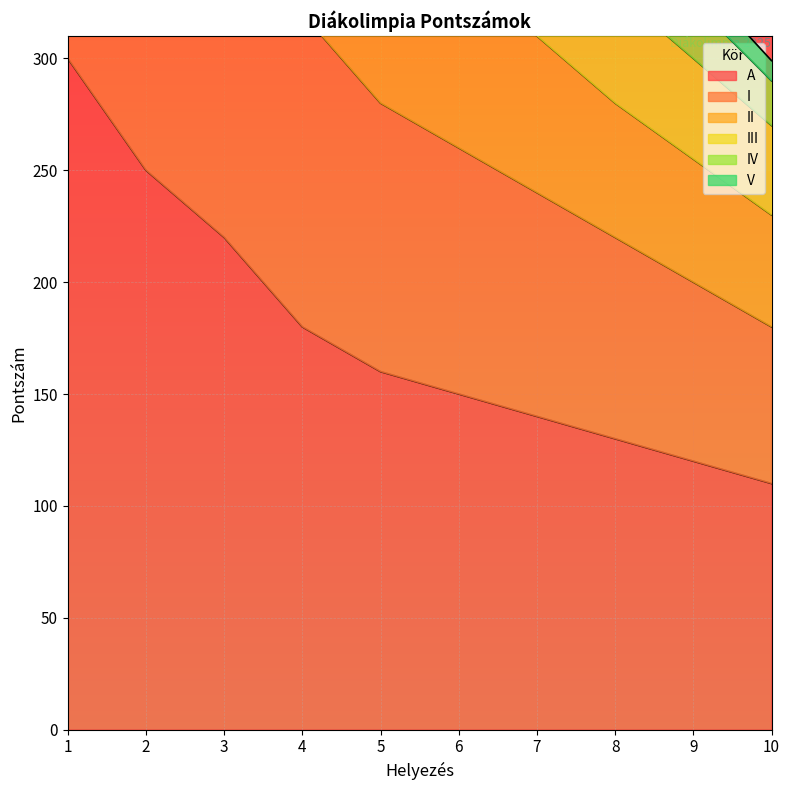

The value of A at 7 is 236. True or false?

False